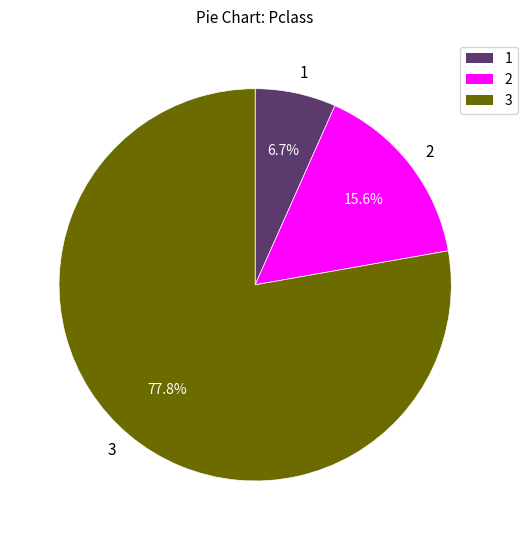

Which category has the smallest portion of the pie?

1